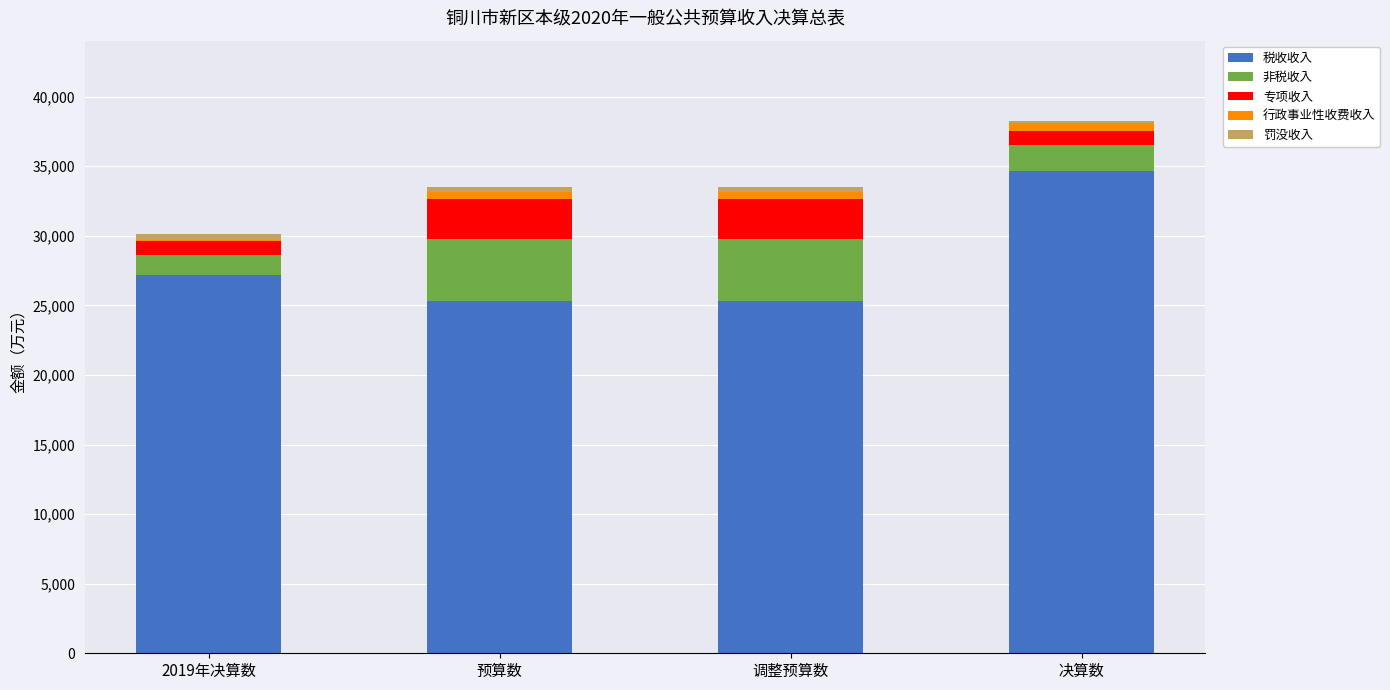

The value of 税收收入 at 预算数 is 17457. True or false?

False